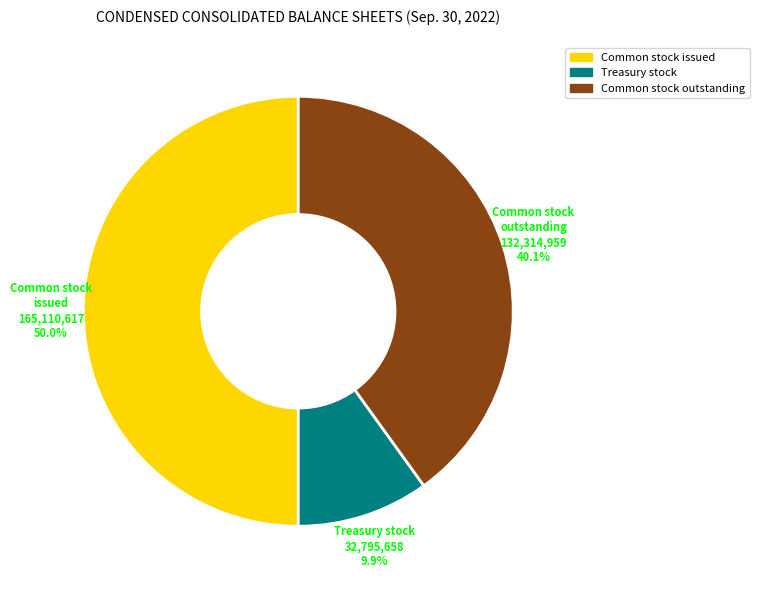

Between Treasury stock and Common stock outstanding, which is larger?

Common stock outstanding